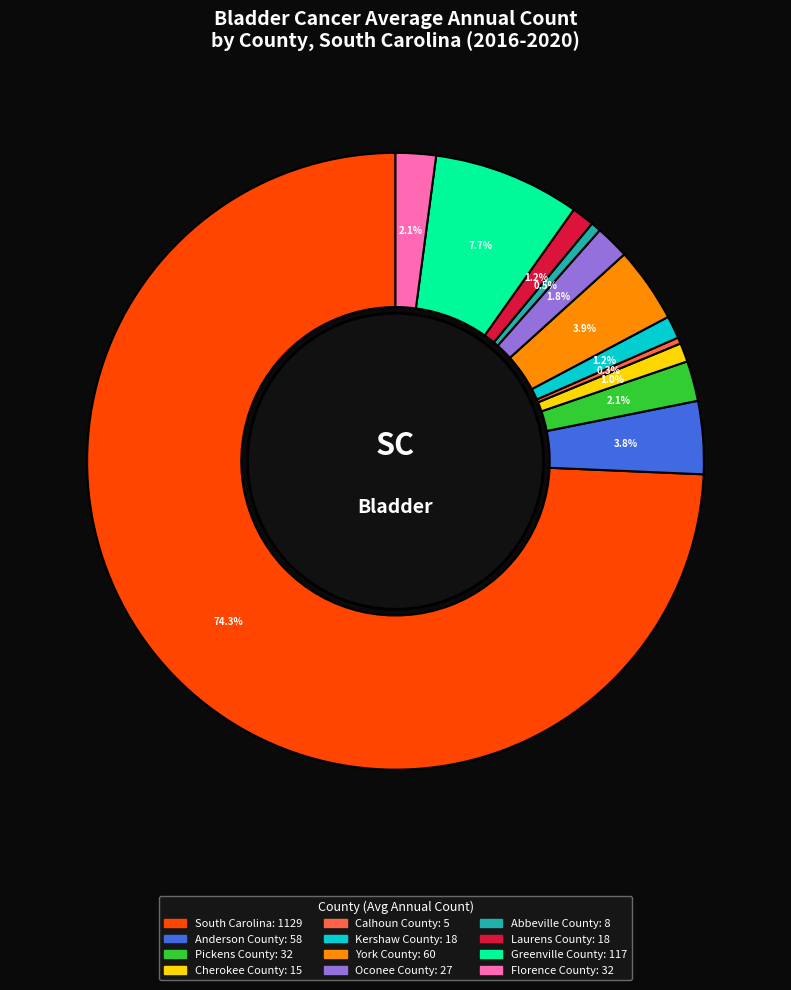

Count the number of slices in the pie.

12